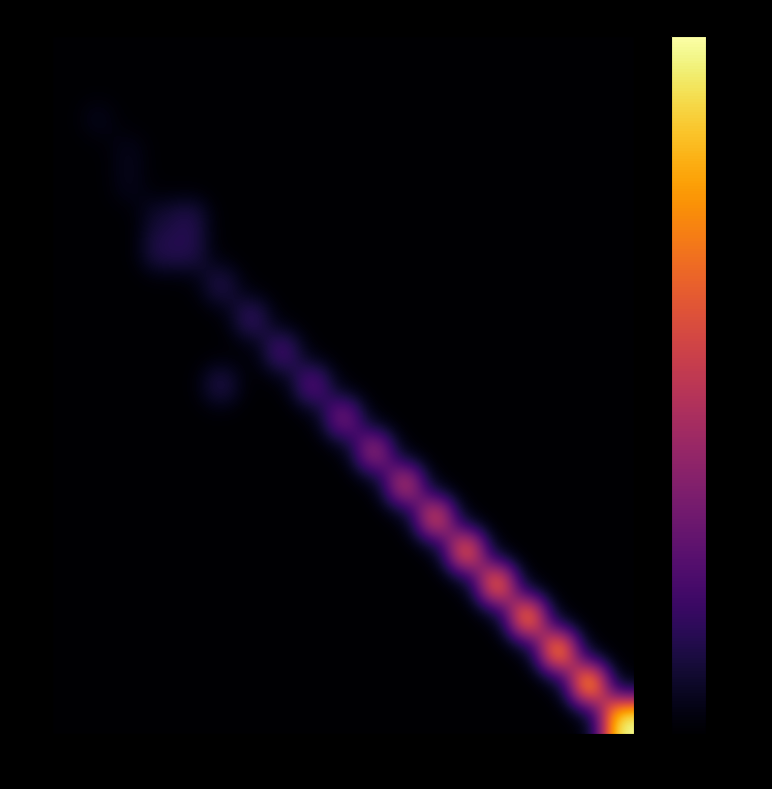

How many series are shown in this chart?

21